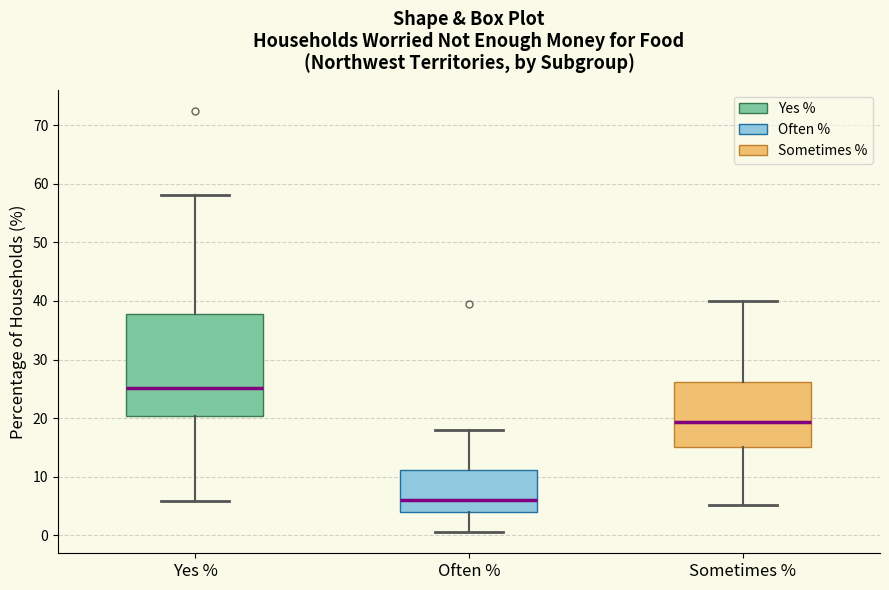

Reading left to right, read every box against the y-axis: the position of its median line, the range the box covers, and the ends of its whiskers. The values are not printed on the chart, so give them approximately, as read against the axis.

Yes %: median 25, box 20 to 38, whiskers 6 to 58
Often %: median 6, box 4 to 11, whiskers 1 to 18
Sometimes %: median 19, box 15 to 26, whiskers 5 to 40